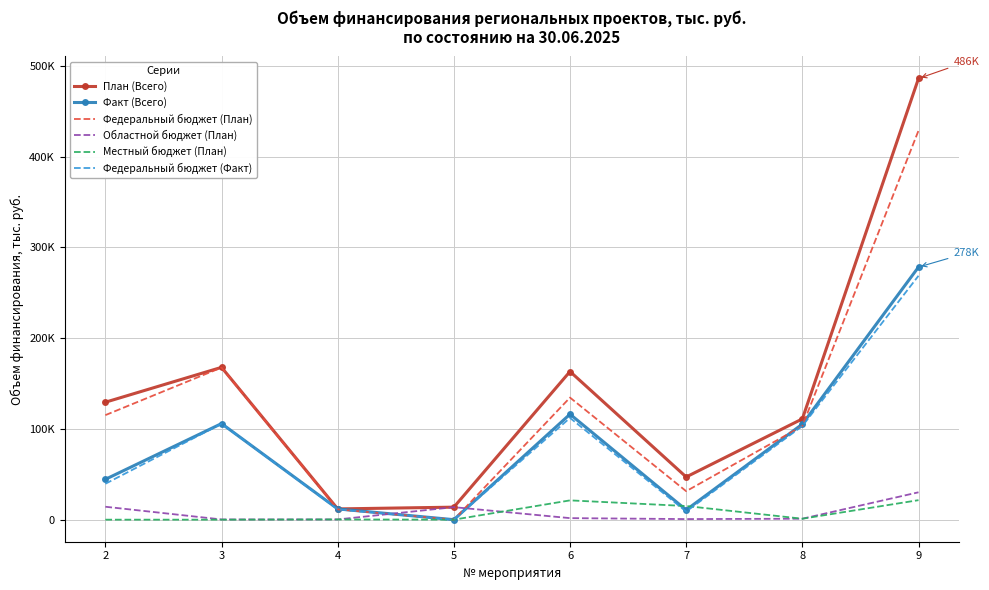

What is the sum of the Федеральный бюджет (Факт) values at 7 and 4?

20327.2